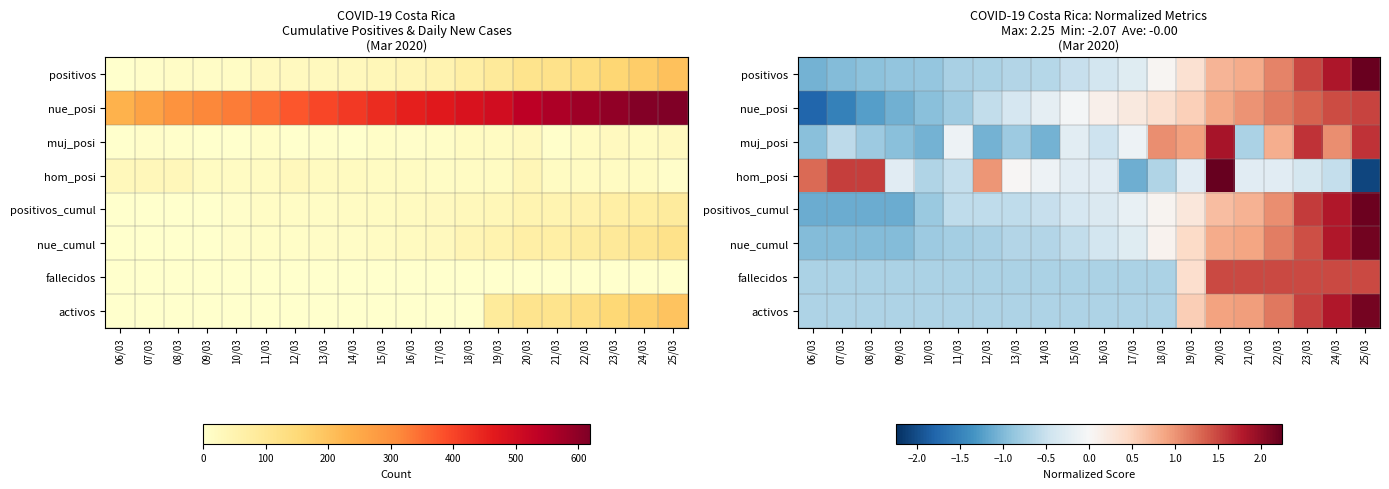

What value does the nue_posi series have at 12/03?

-0.6